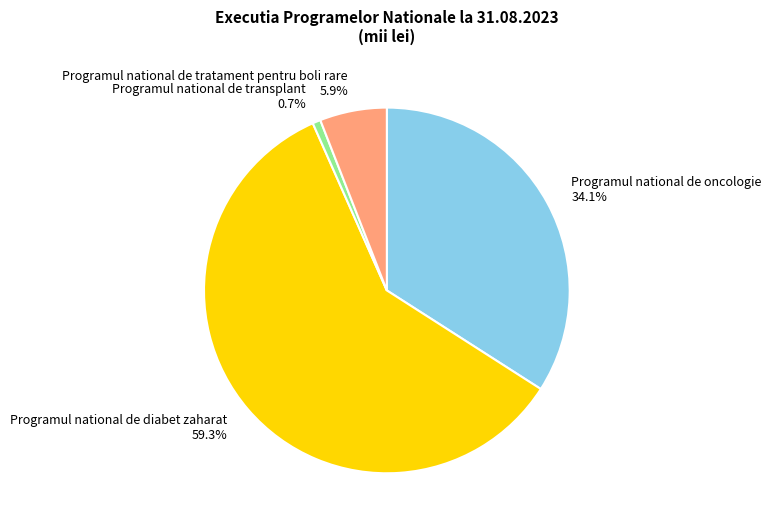

How many segments does this pie chart have?

4